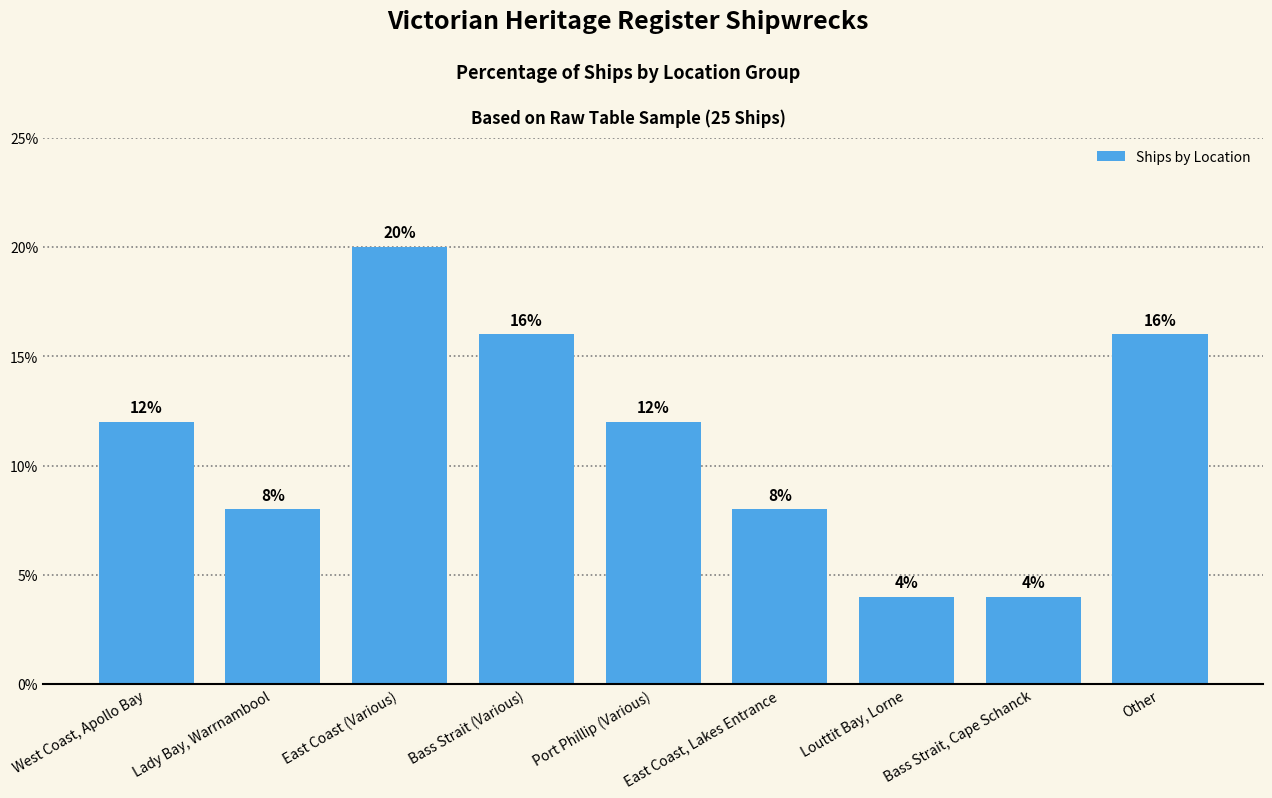

What is the greatest value displayed?

20